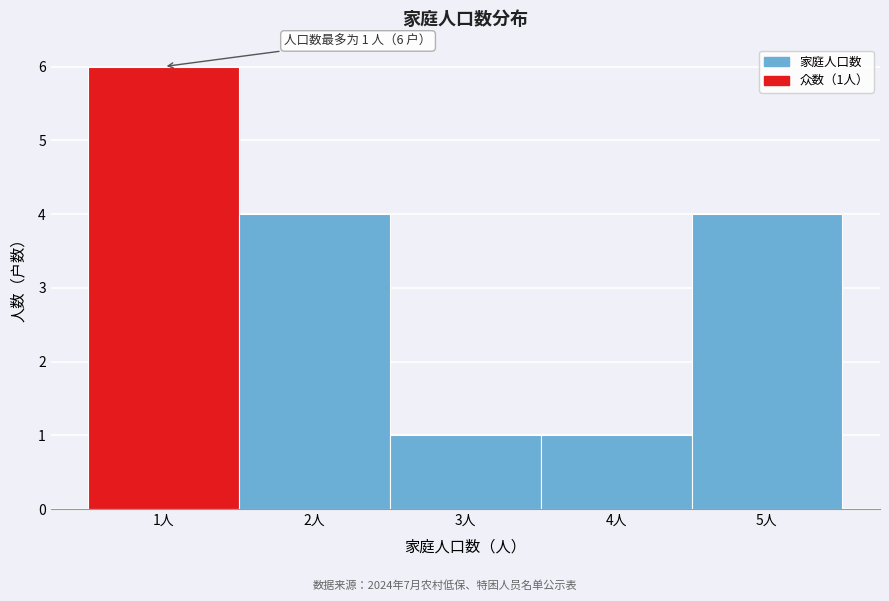

Which range on the x-axis has the tallest bar?

0.5 to 1.5